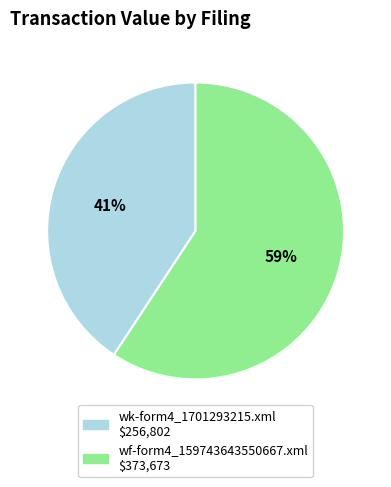

Rank the categories by value from lowest to highest.

wk-form4_1701293215.xml, wf-form4_159743643550667.xml